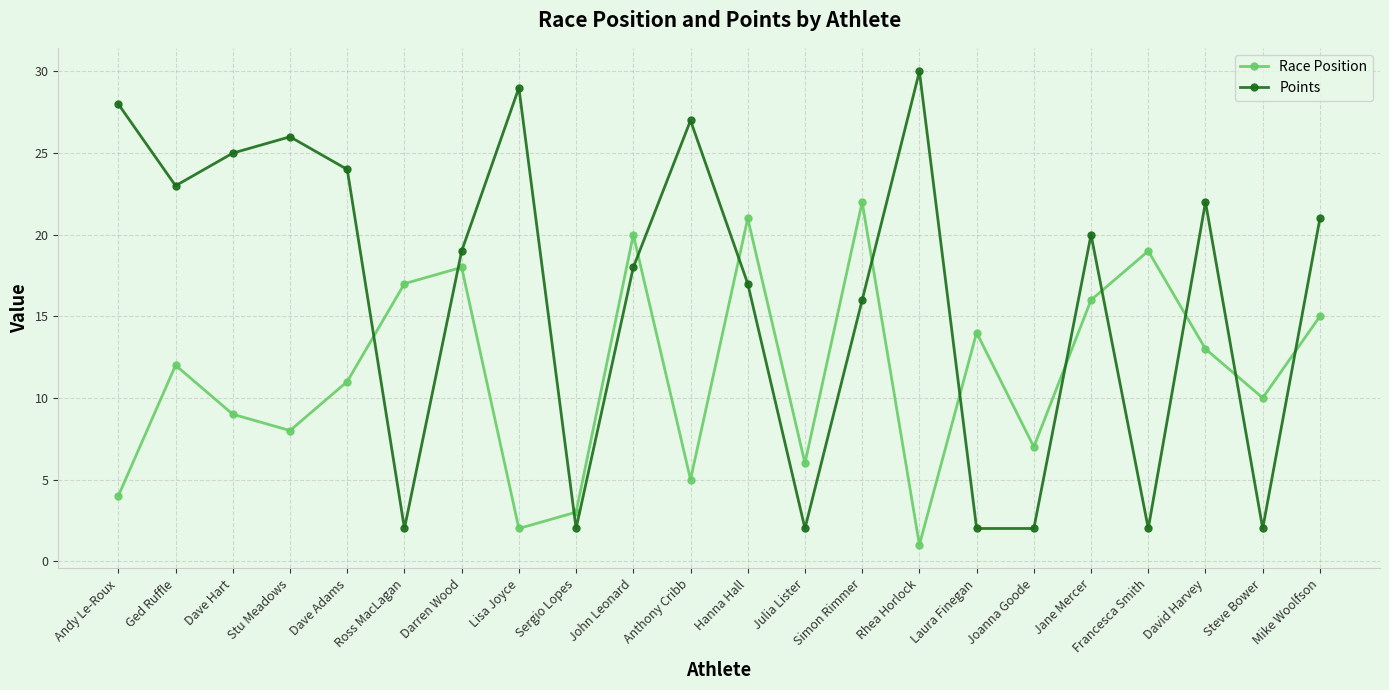

What is the difference between the maximum and minimum values in the Race Position series?

21